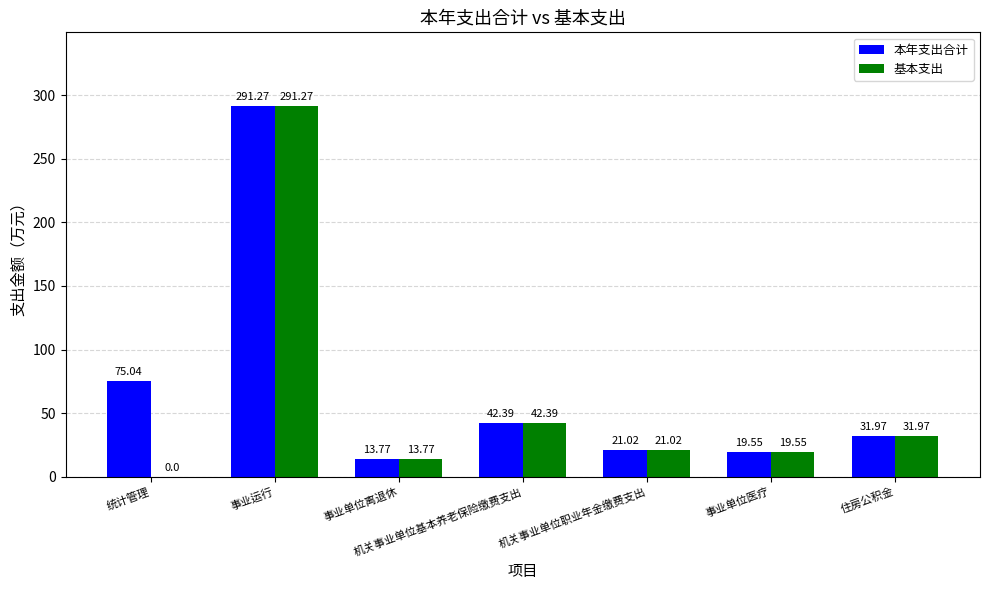

Read the 本年支出合计 value at 统计管理.

75.0